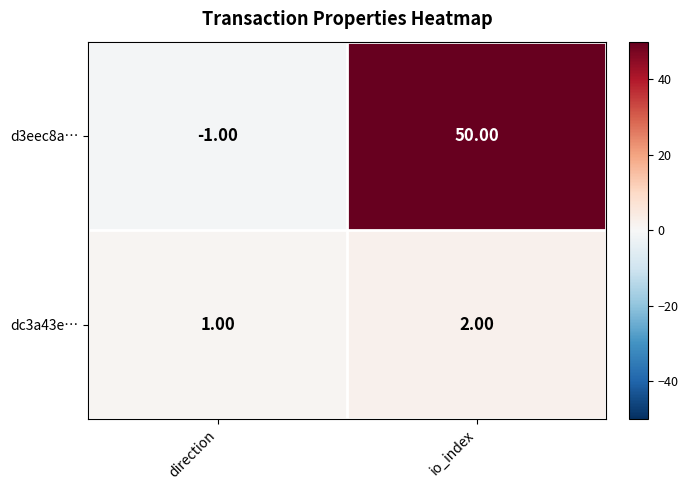

Which series has the largest total across all categories?

d3eec8a…